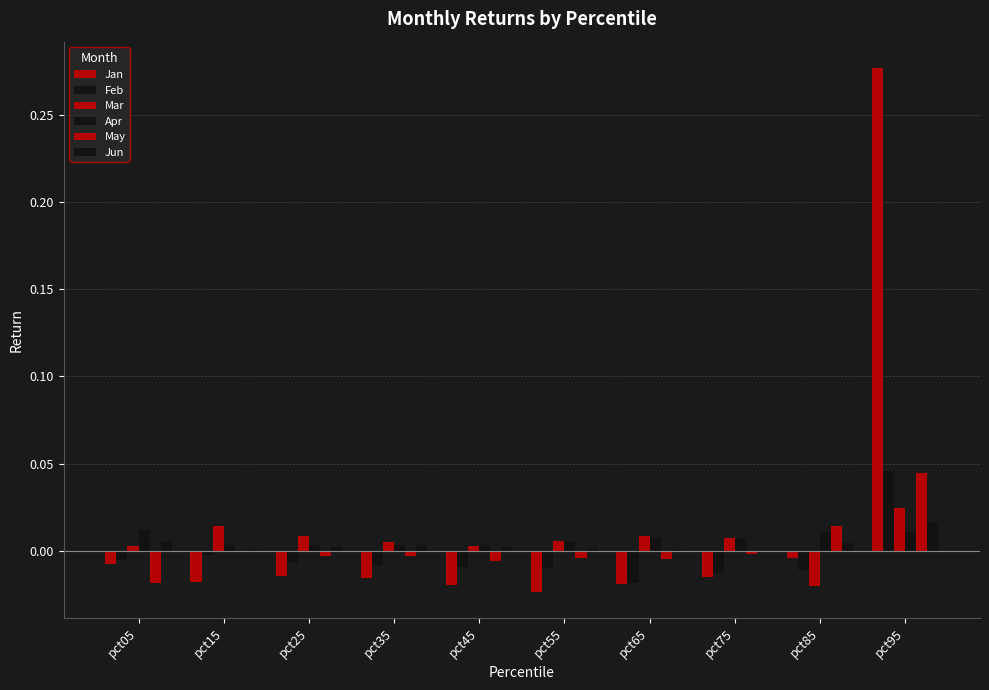

At how many categories does at least one series exceed 0?

10